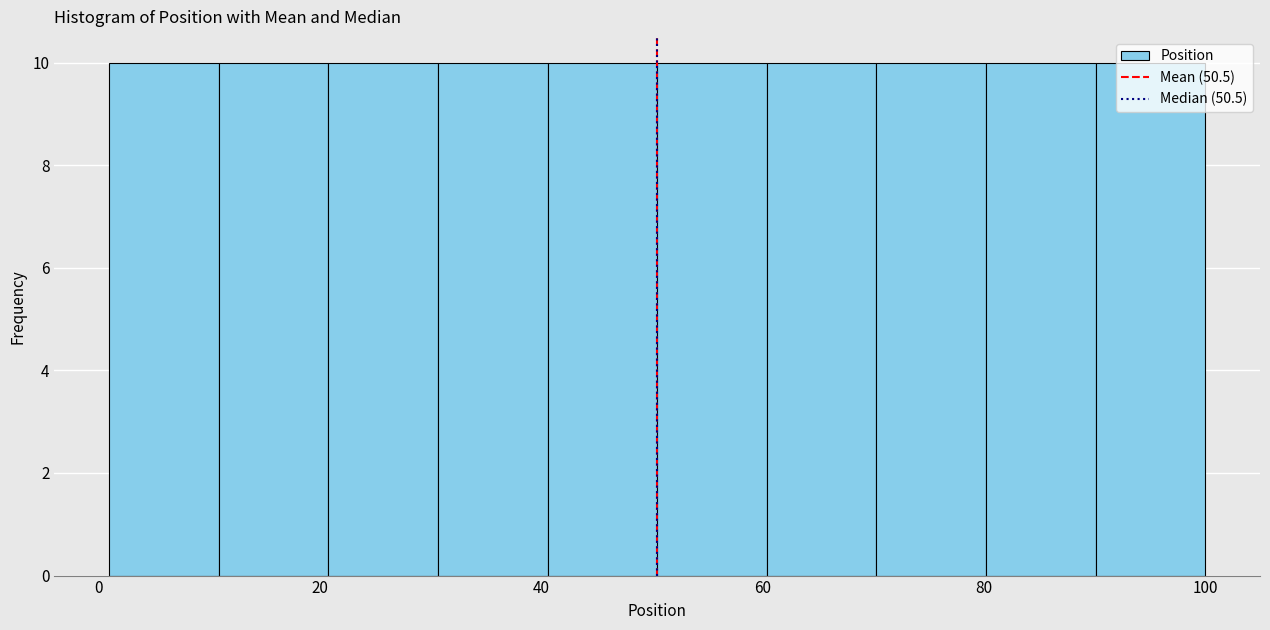

How tall is the bar that spans 10 to 20 on the x-axis? Neither the bar edges nor the heights are printed on the chart, so give them approximately, as read against the axes.

10